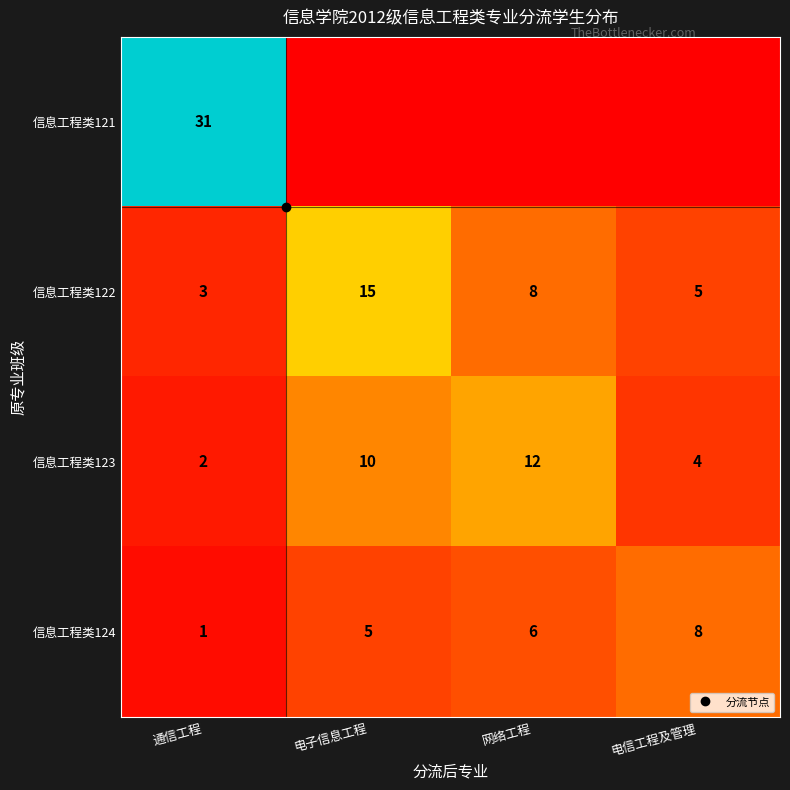

What is the approximate value of 信息工程类123 at 电信工程及管理?

4